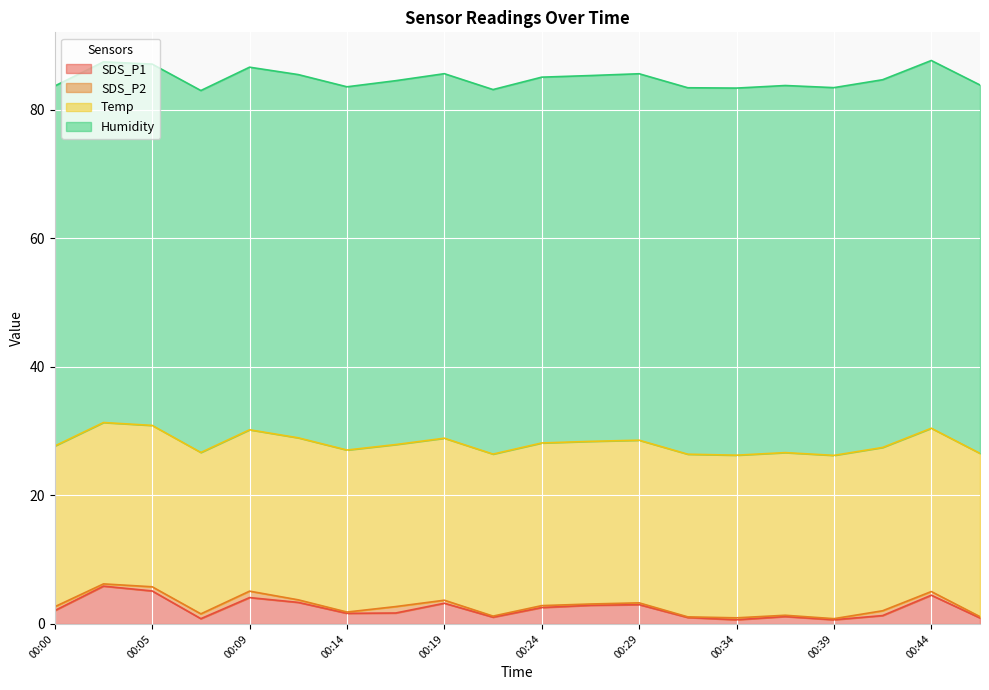

Is the value of Temp at 00:02 greater than the value of SDS_P2 at 00:29?

Yes